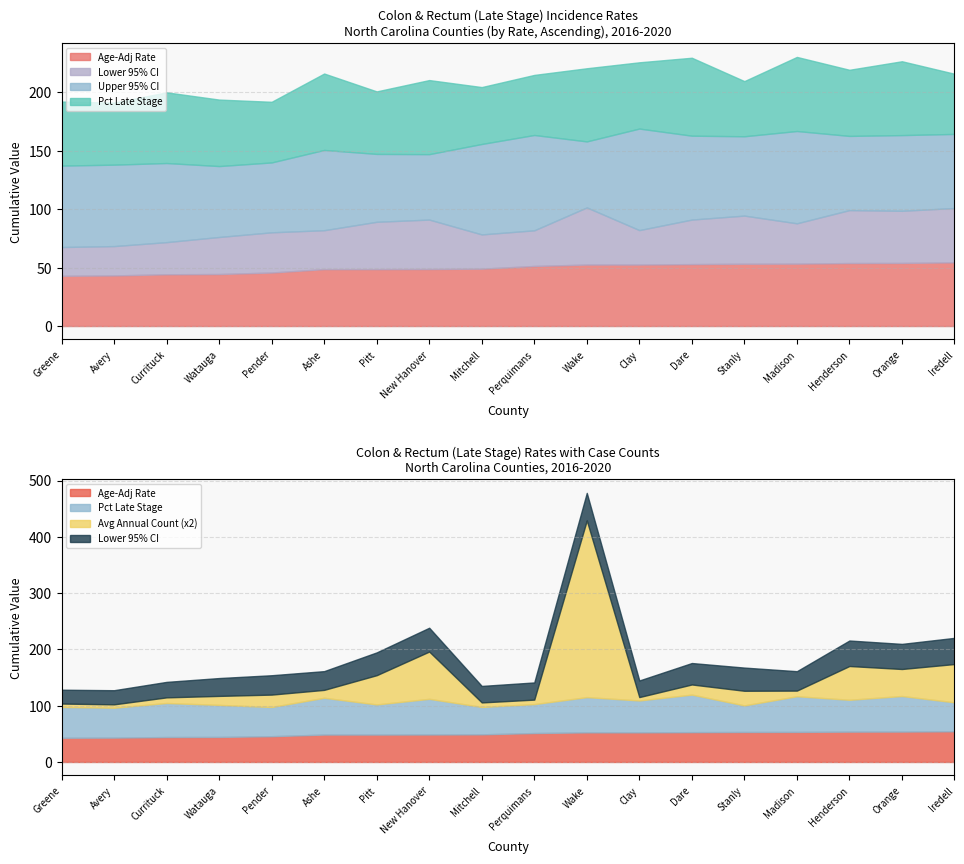

Between Watauga and Greene, which is larger?

Watauga